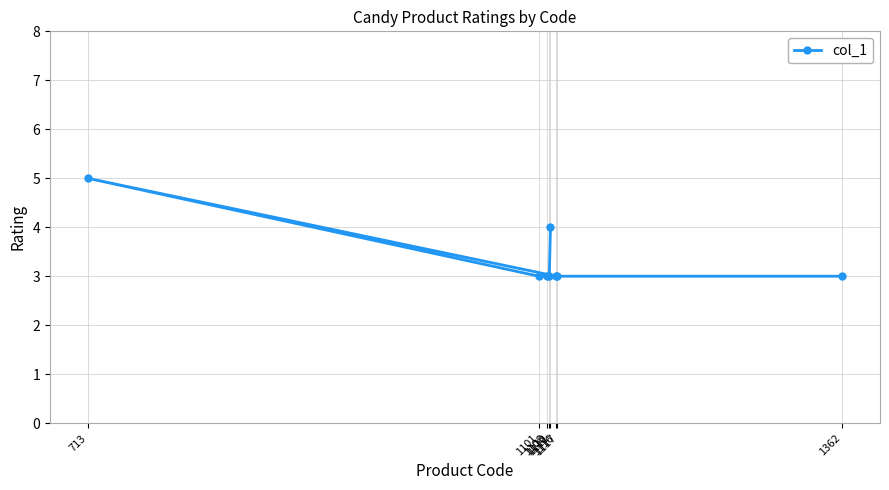

What position from the left is 1111?

8